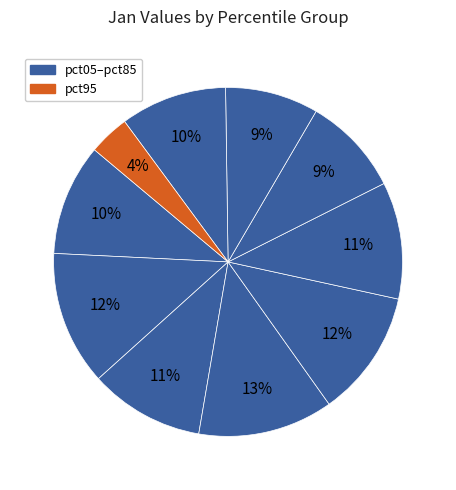

Count the number of slices in the pie.

10